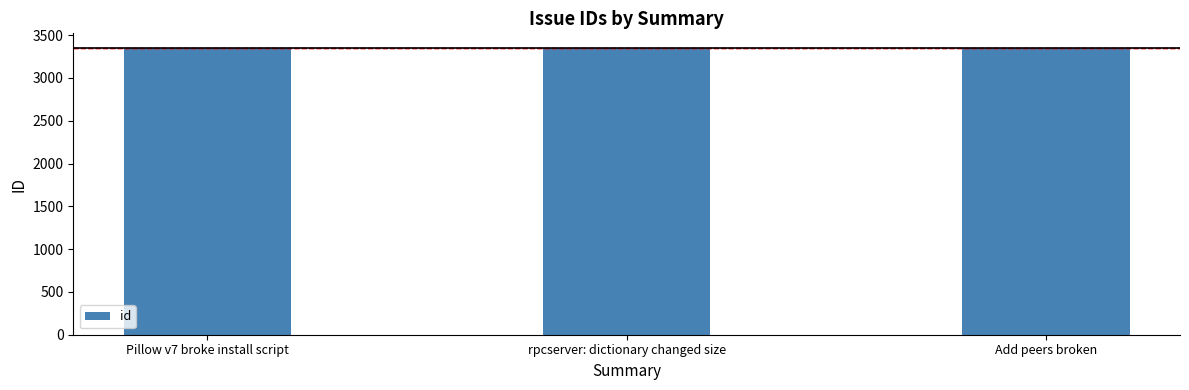

What is the difference between the values at Pillow v7 broke install script and Add peers broken?

5